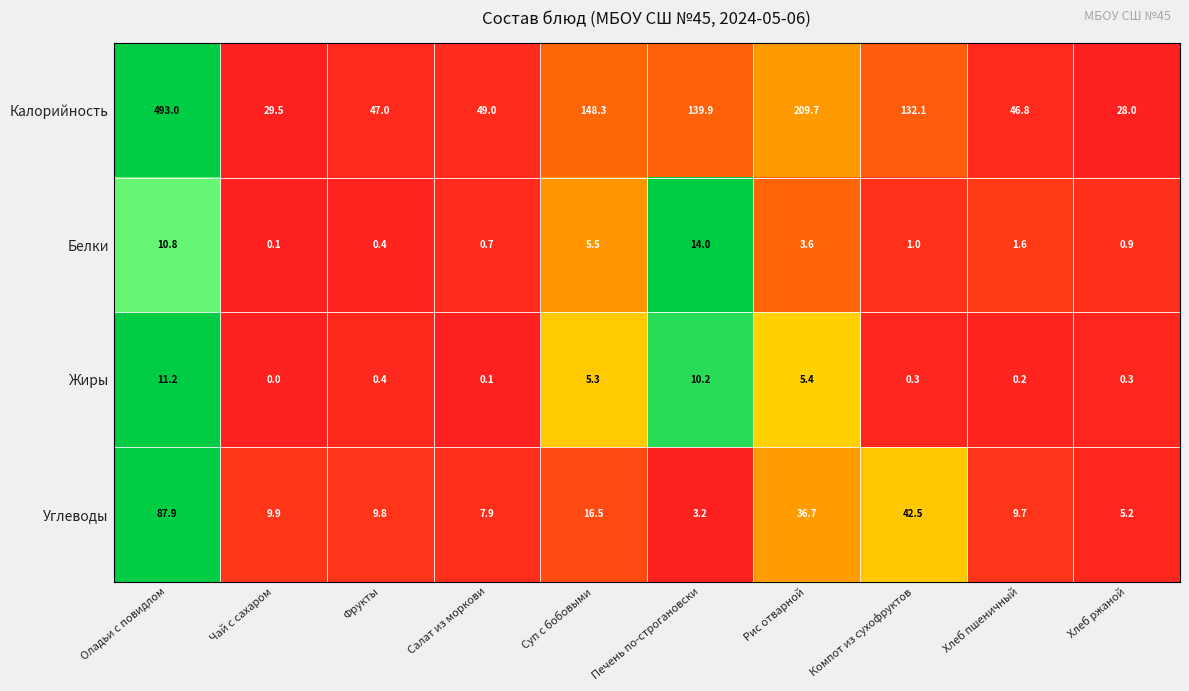

What is the average value of the Белки series?

3.9